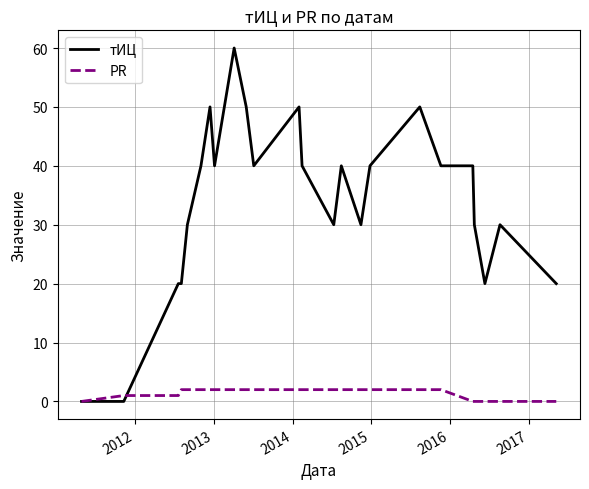

What is the maximum value shown in the chart?

60